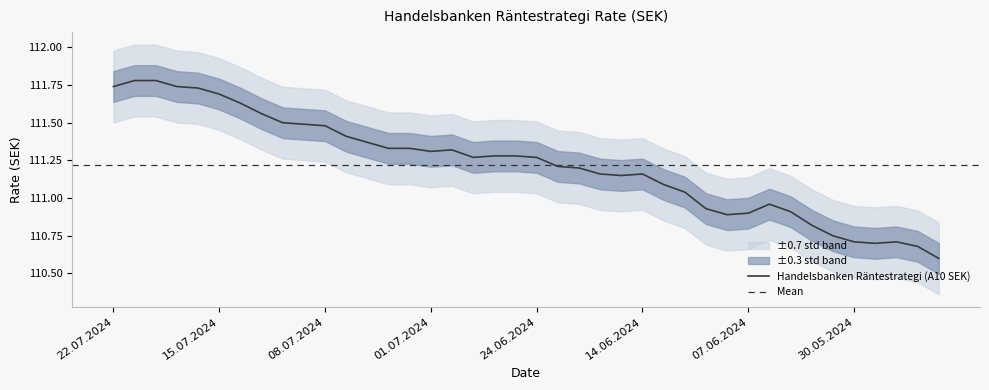

Which category has the highest value across all series?

19.07.2024